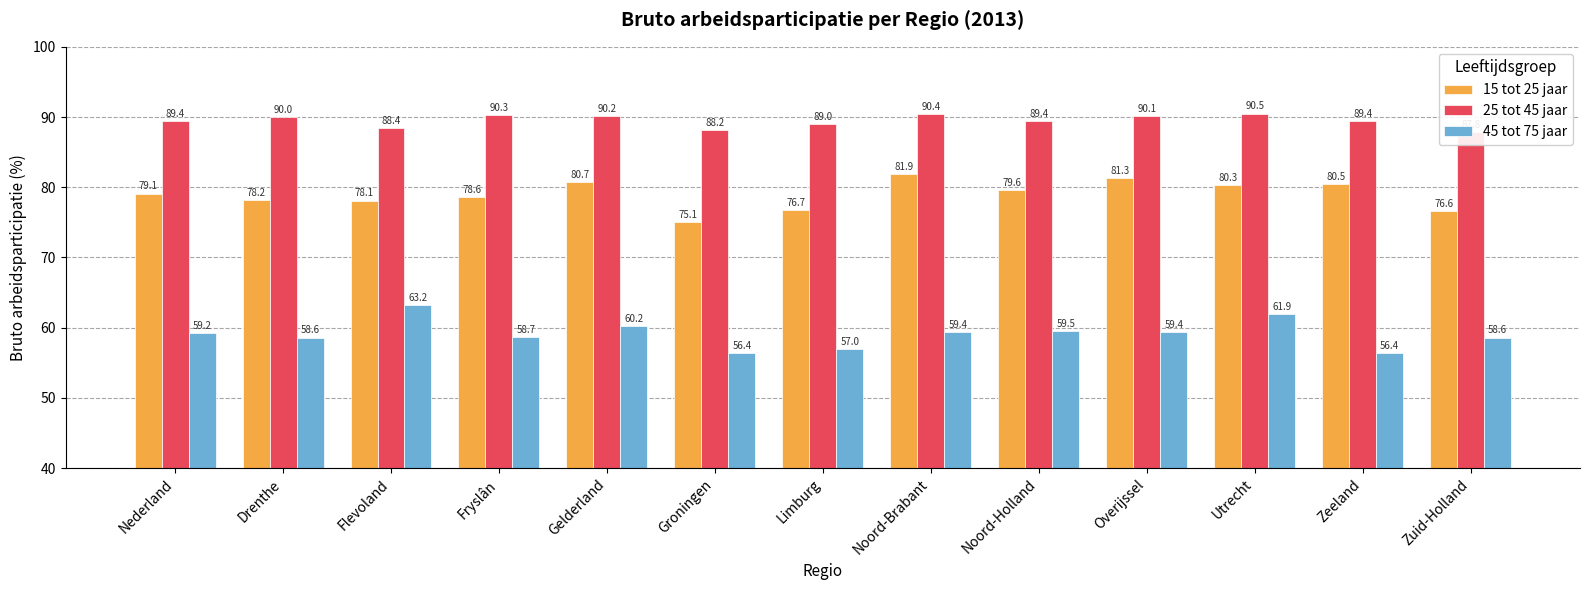

Between Fryslân and Gelderland, which series saw the biggest shift?

15 tot 25 jaar